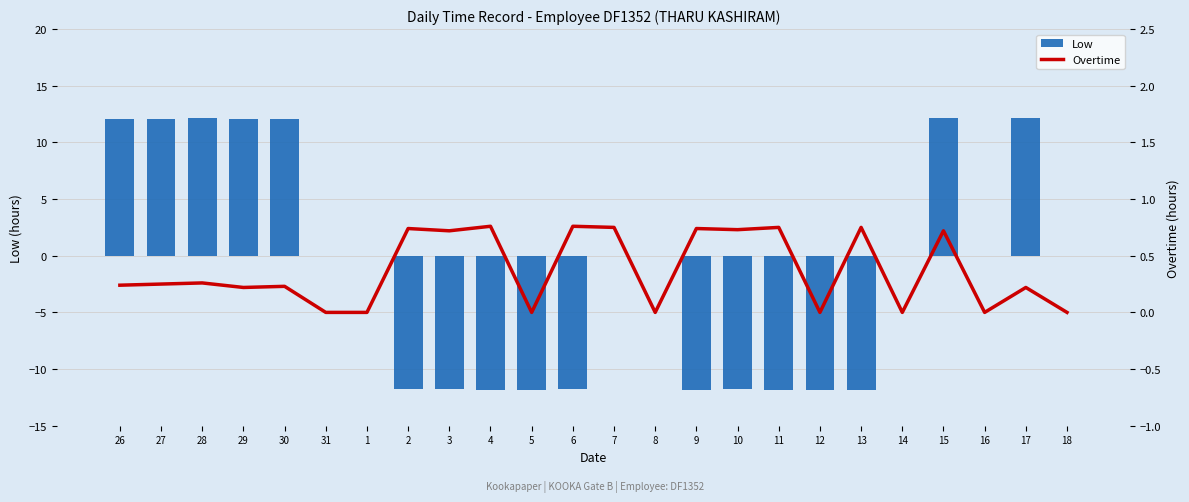

Is the value of Overtime at 2 greater than the value of Low at 7?

Yes